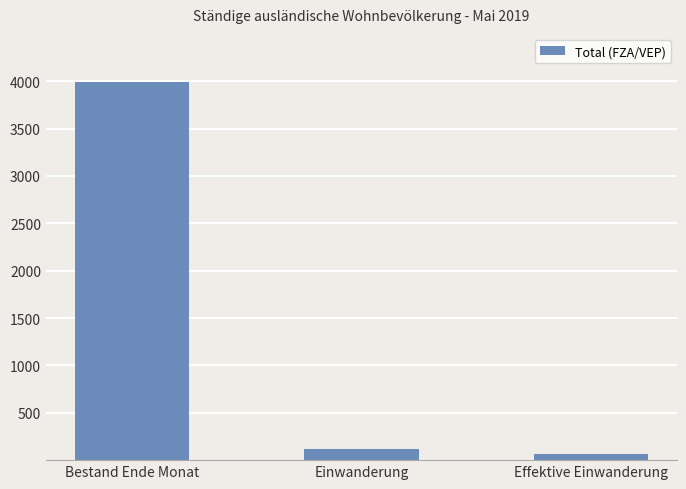

How many data points does each series have?

3